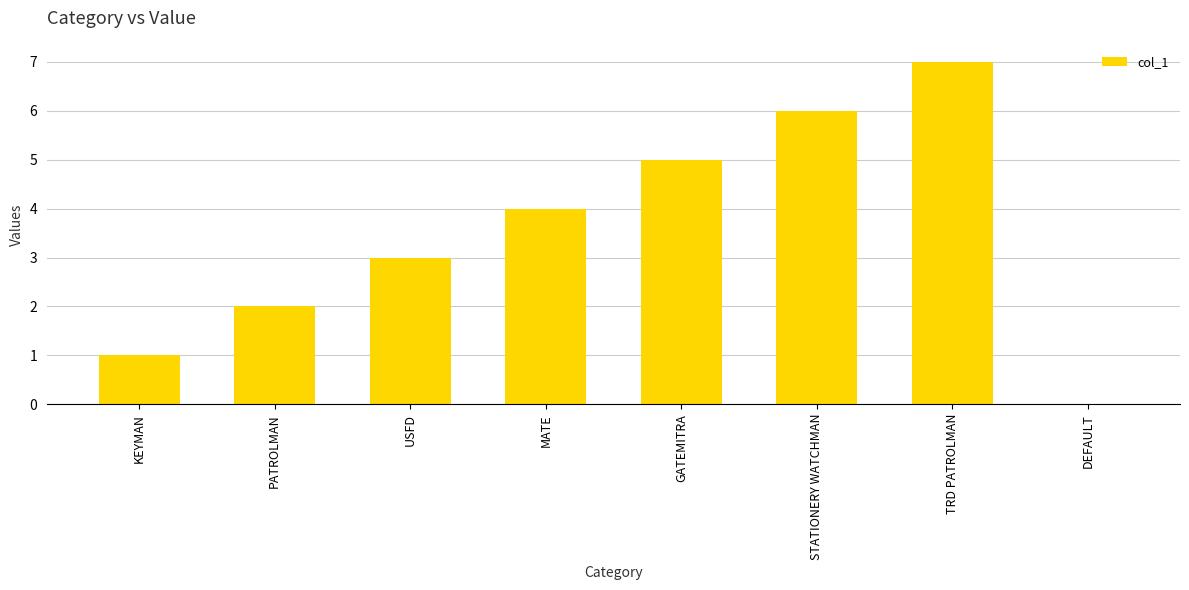

What is the change in value from PATROLMAN to MATE?

+2